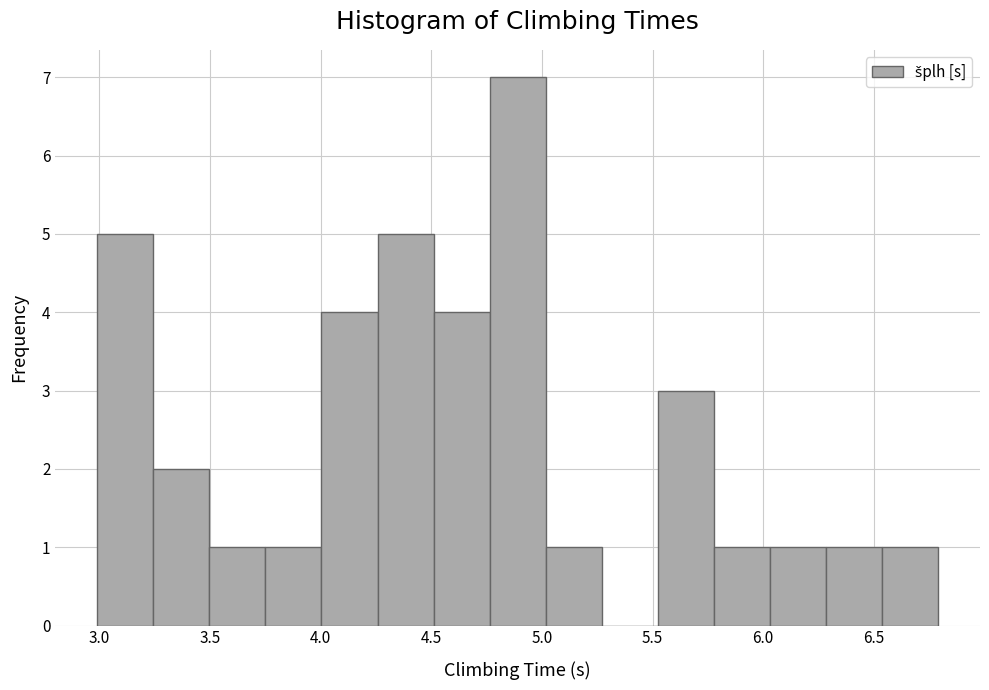

Reading left to right, list every bar in this chart as the range it spans on the x-axis followed by its height. Neither the bar edges nor the heights are printed on the chart, so give them approximately, as read against the axes.

3.00 to 3.25: 5
3.25 to 3.50: 2
3.50 to 3.75: 1
3.75 to 4.00: 1
4.00 to 4.25: 4
4.25 to 4.50: 5
4.50 to 4.75: 4
4.75 to 5.00: 7
5.00 to 5.25: 1
5.25 to 5.50: 0
5.50 to 5.80: 3
5.80 to 6.05: 1
6.05 to 6.30: 1
6.30 to 6.55: 1
6.55 to 6.80: 1